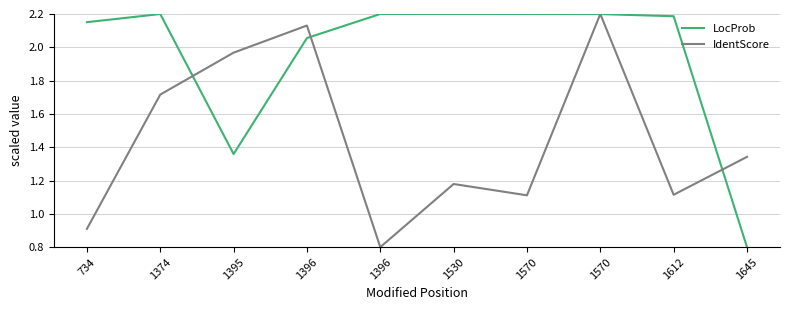

Is the value of LocProb at 1570 greater than the value of IdentScore at 1396?

Yes